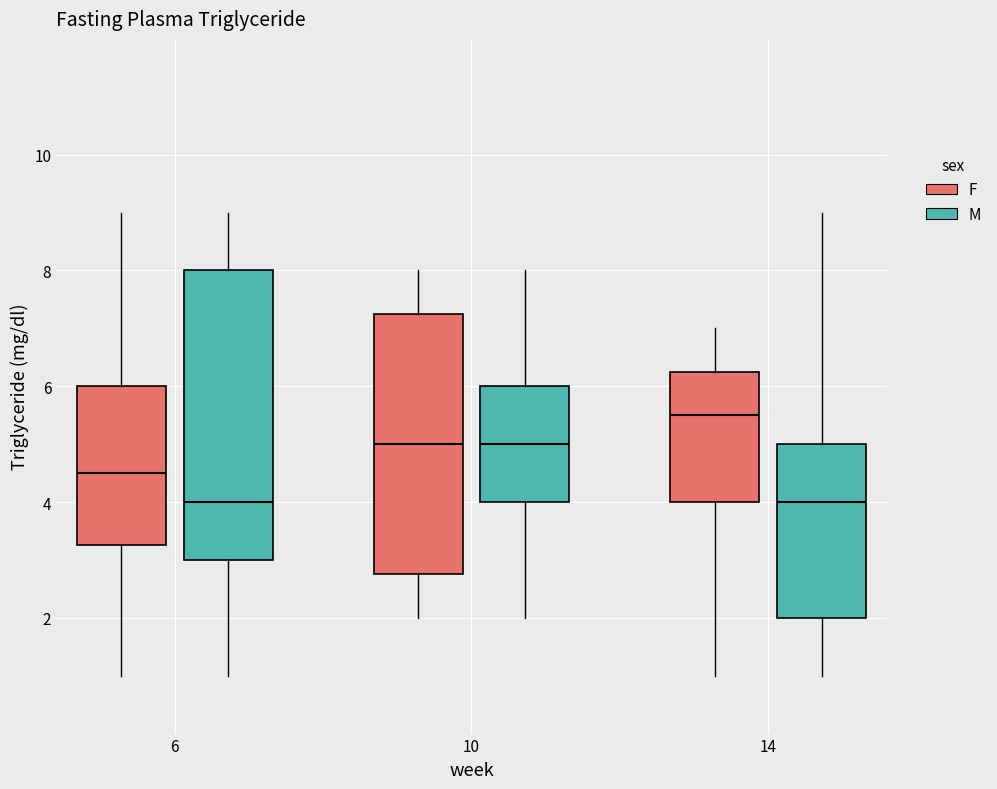

Which box has the highest median line?

14 (F)